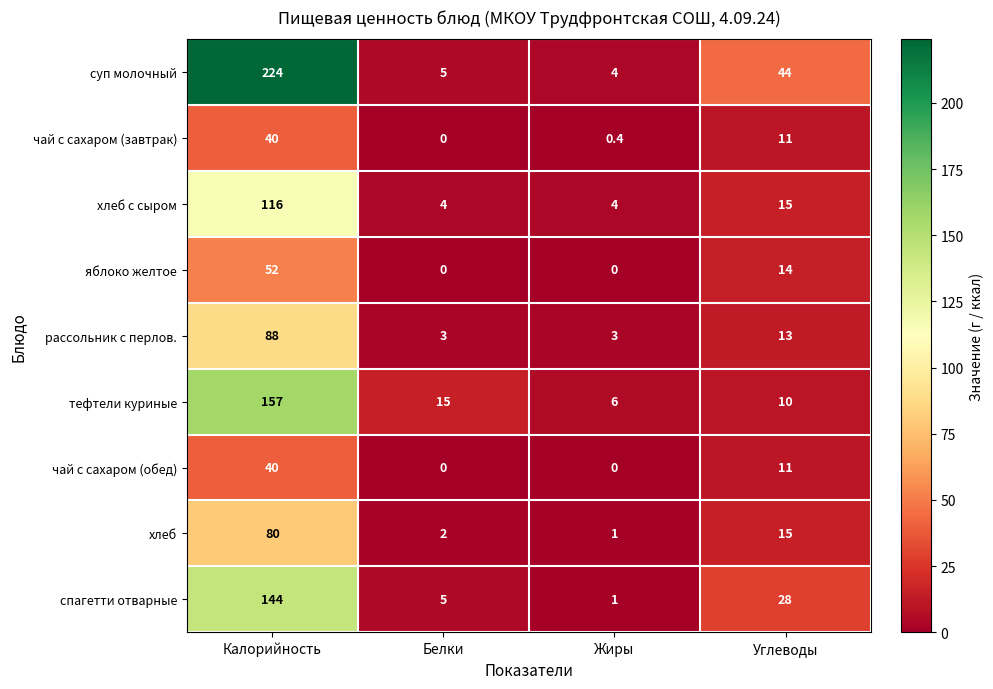

What is the difference between the highest and lowest values at Калорийность?

184.0